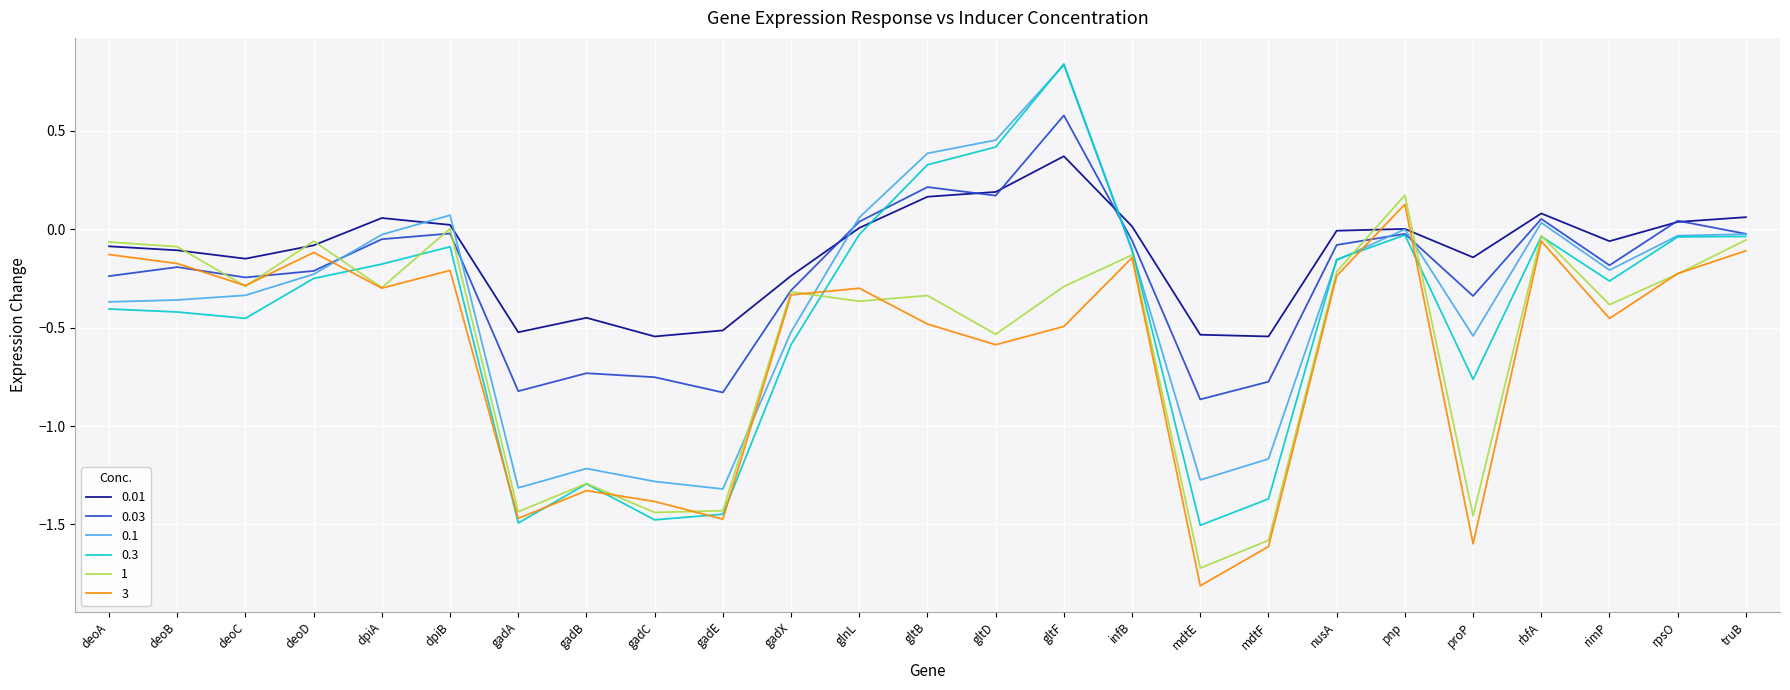

How many negative values does the 0.03 series have?

19